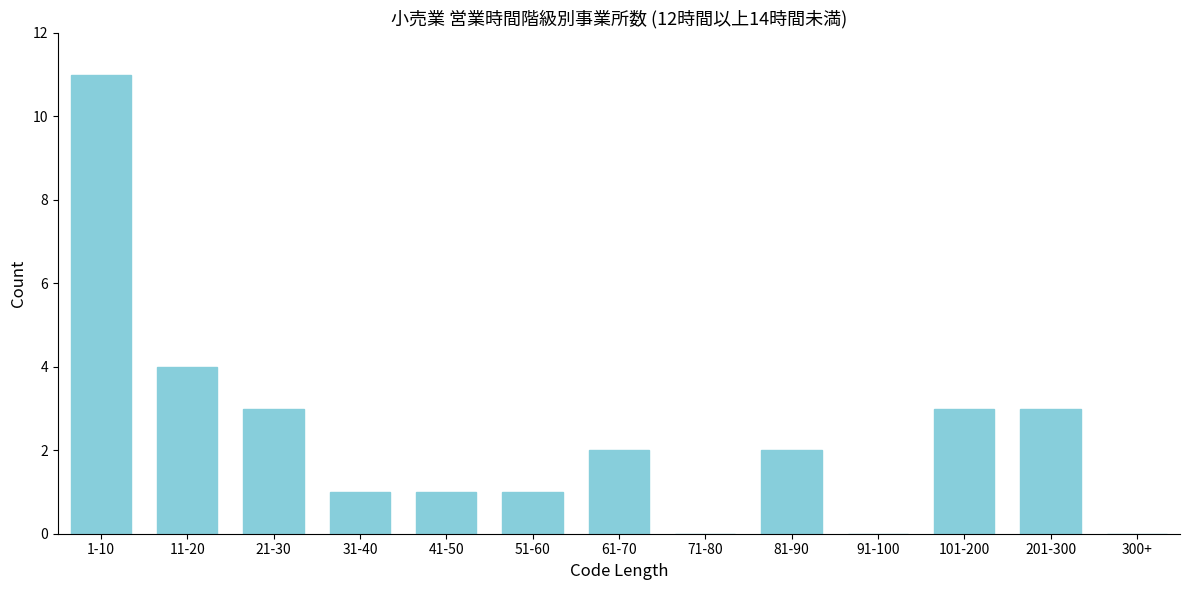

Reading left to right, list all the values displayed in this chart.

1-10=11	11-20=4	21-30=3	31-40=1	41-50=1	51-60=1	61-70=2	71-80=0	81-90=2	91-100=0	101-200=3	201-300=3	300+=0